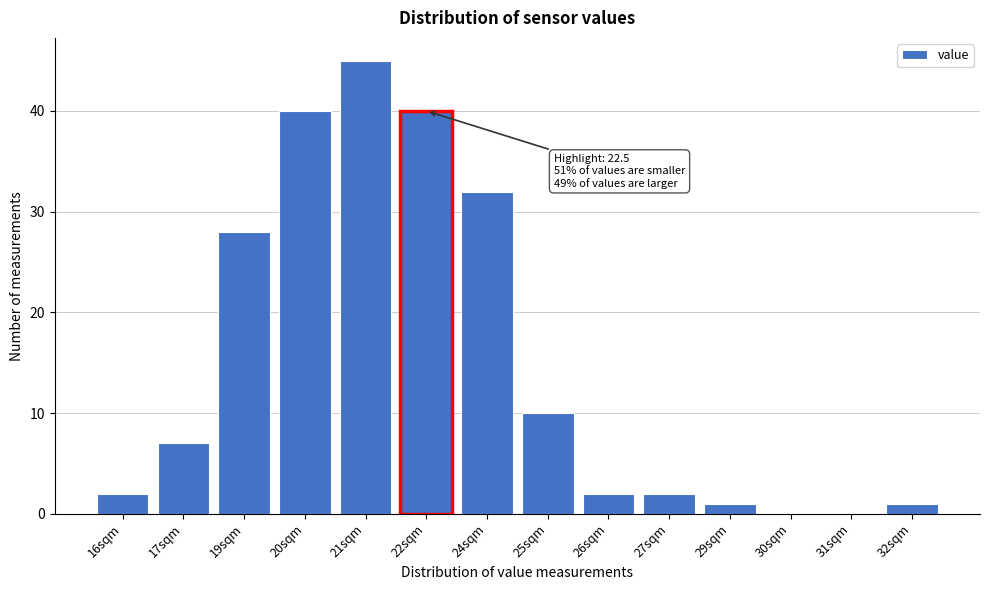

Reading left to right, extract all data points from this chart.

16sqm=2	17sqm=7	19sqm=28	20sqm=40	21sqm=45	22sqm=40	24sqm=32	25sqm=10	26sqm=2	27sqm=2	29sqm=1	30sqm=0	31sqm=0	32sqm=1